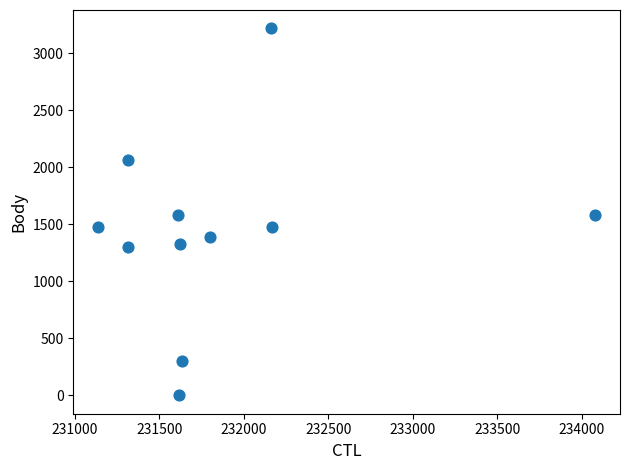

What is the range of Y values (max minus min)?

3216